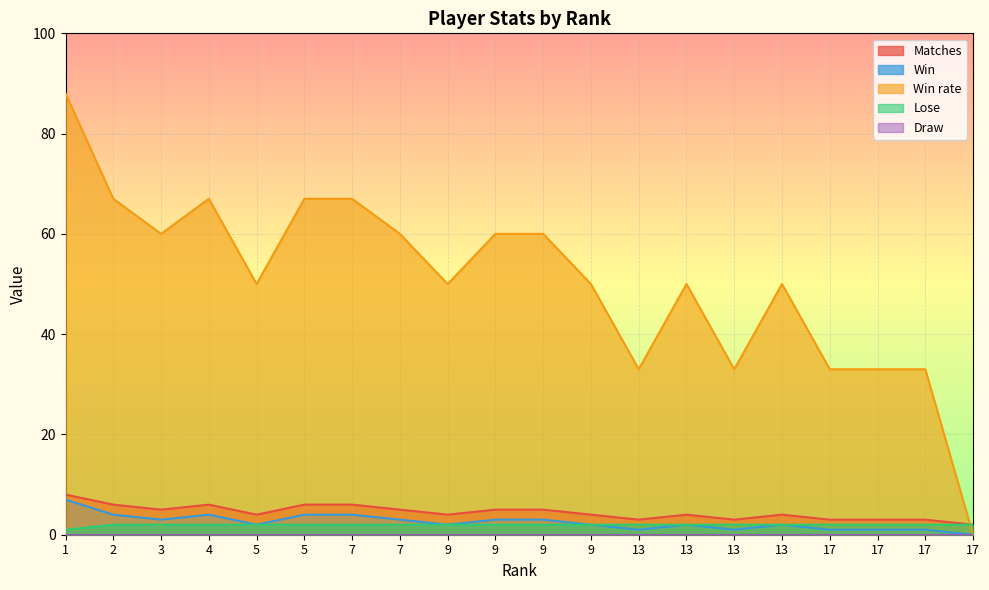

True or false: Matches and Win intersect in this chart.

False